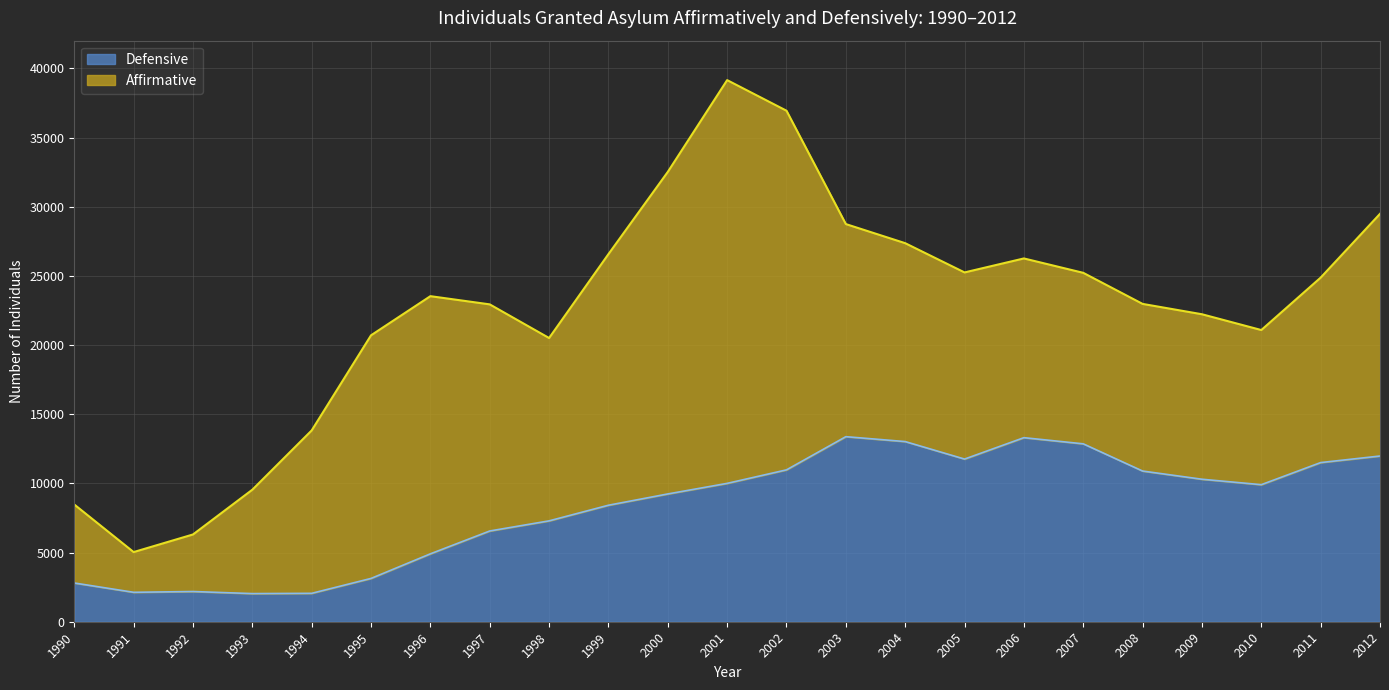

How many data points are less than 9906?

11